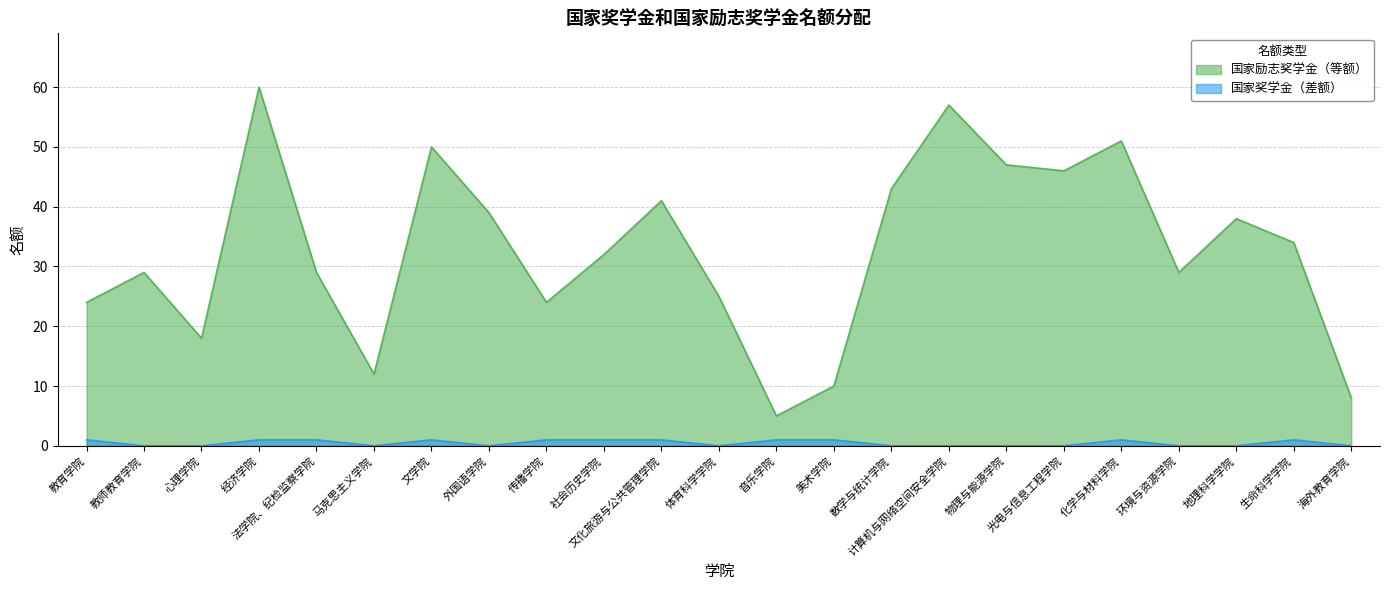

What is the spread (max minus min) of values at 法学院、纪检监察学院?

28